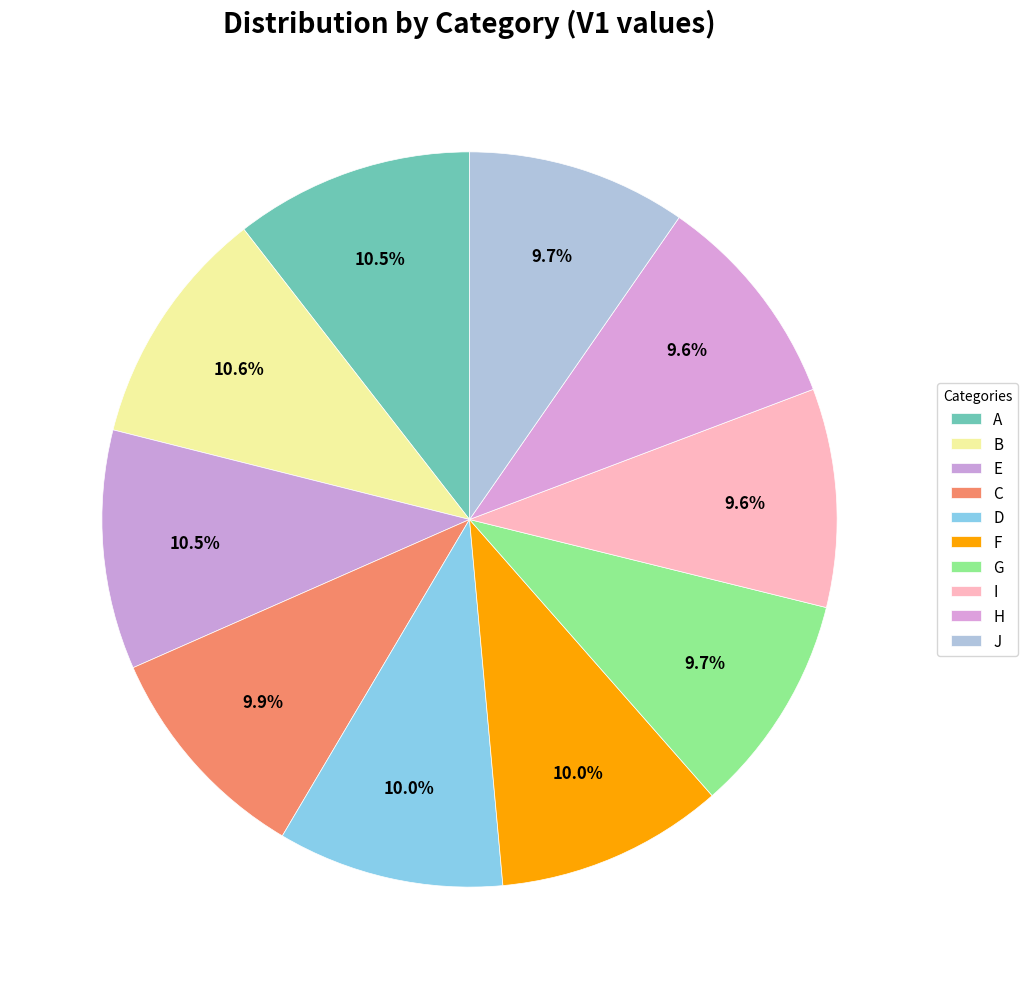

To the nearest percent, what portion does B represent?

11%